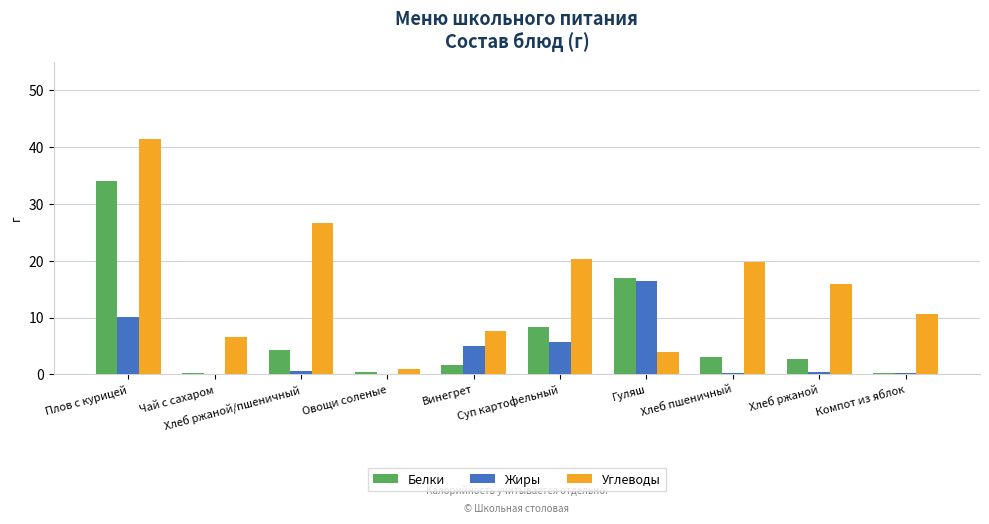

What is the total value across all series at Хлеб пшеничный?

23.1